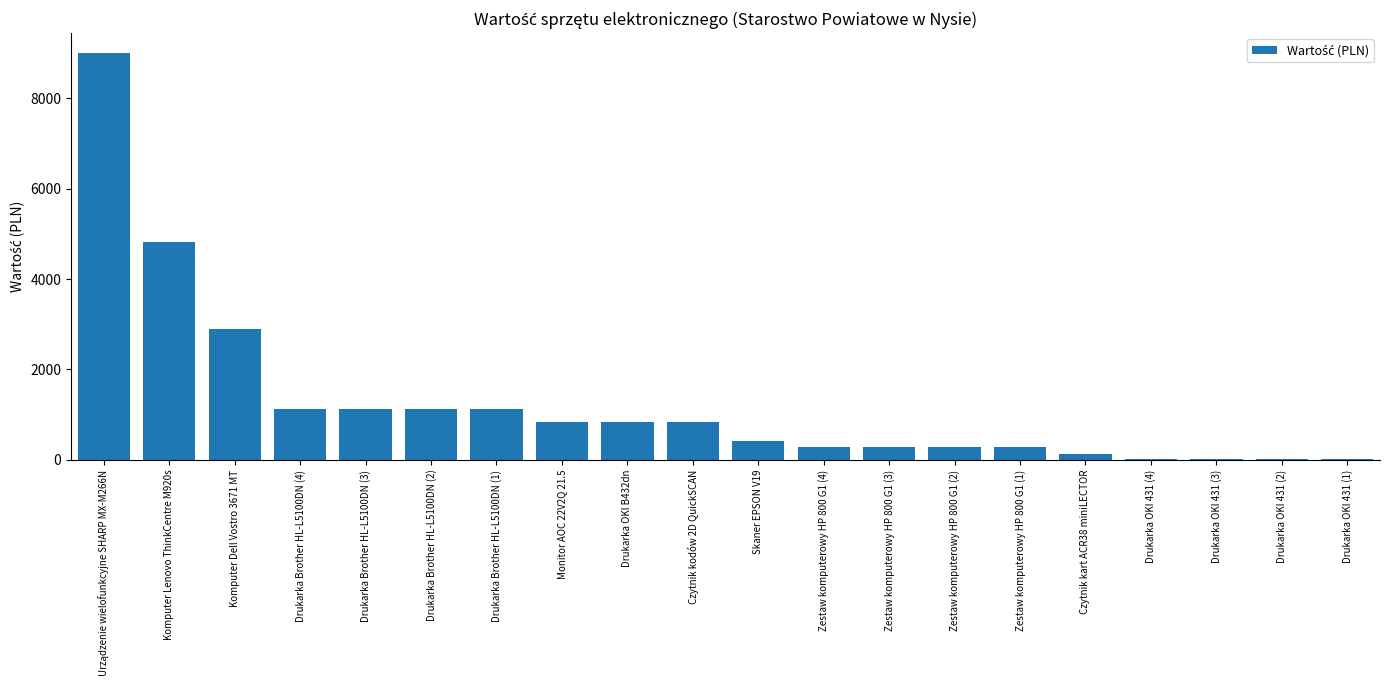

Between Skaner EPSON V19 and Monitor AOC 22V2Q 21.5, which is larger?

Monitor AOC 22V2Q 21.5